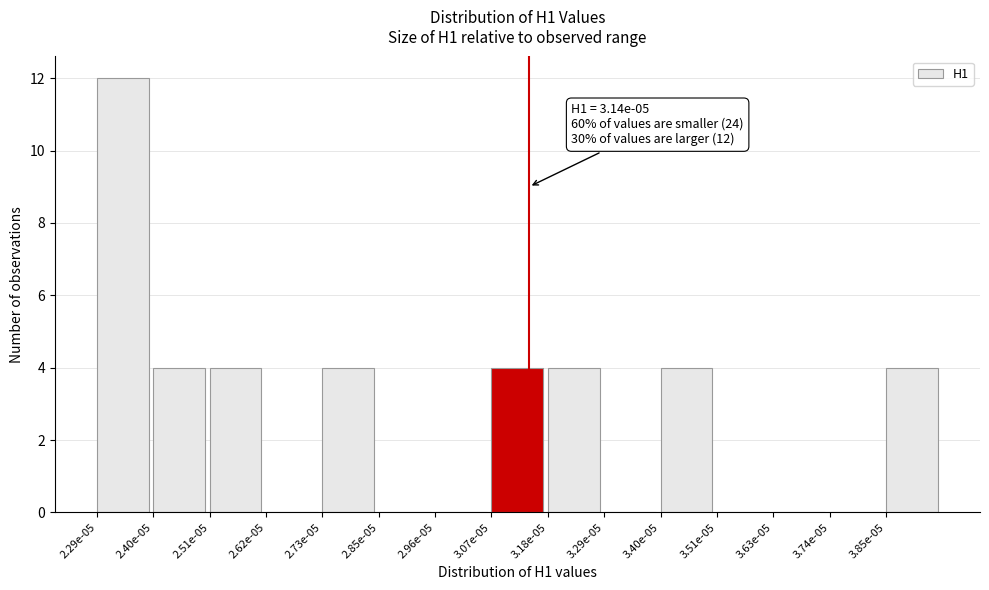

Reading left to right, what are all the values shown in this chart?

2.29e-05=12	2.40e-05=4	2.51e-05=4	2.62e-05=0	2.73e-05=4	2.85e-05=0	2.96e-05=0	3.07e-05=4	3.18e-05=4	3.29e-05=0	3.40e-05=4	3.51e-05=0	3.63e-05=0	3.74e-05=0	3.85e-05=4